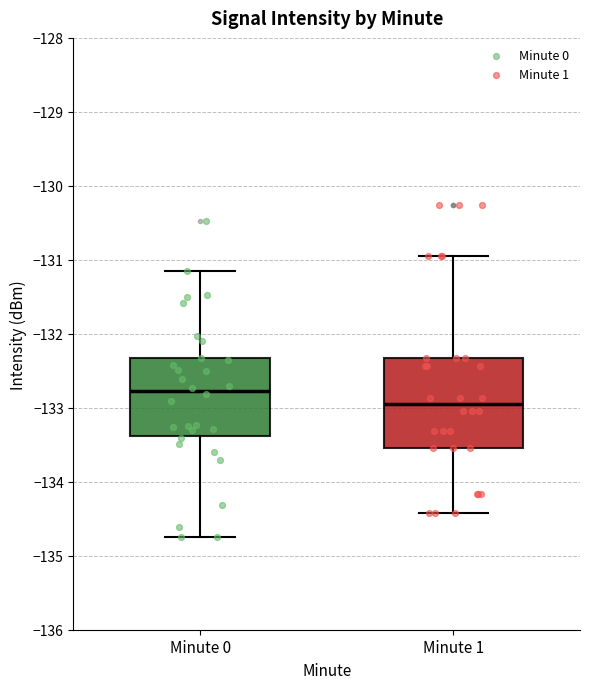

Where is the lower edge of the box for Minute 0 on the y-axis? The values are not printed on the chart, so give them approximately, as read against the axis.

-133.4